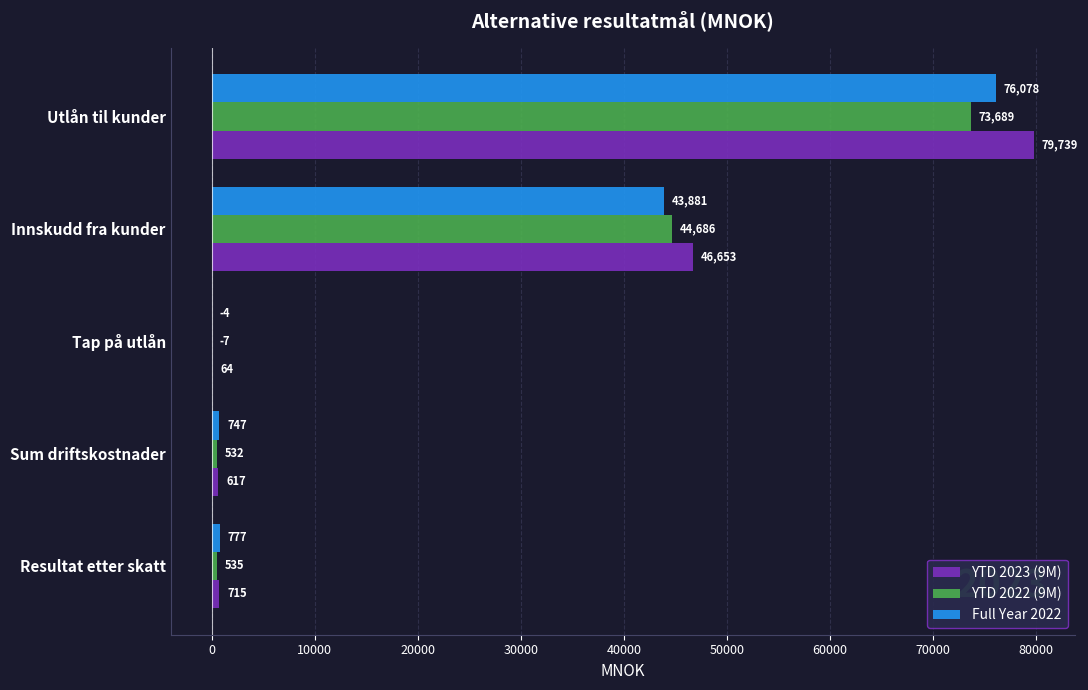

Is the value of YTD 2022 (9M) at Resultat etter skatt greater than the value of Full Year 2022 at Sum driftskostnader?

No